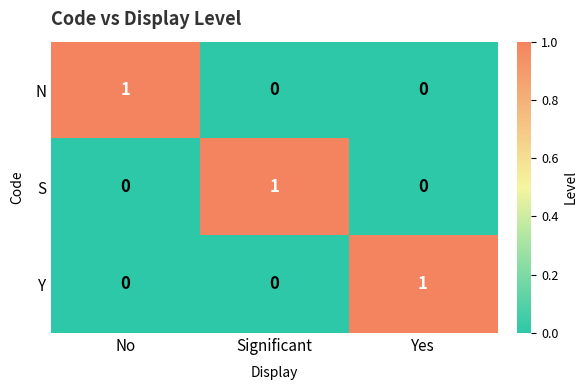

Which category has the highest value in the Y series?

Yes